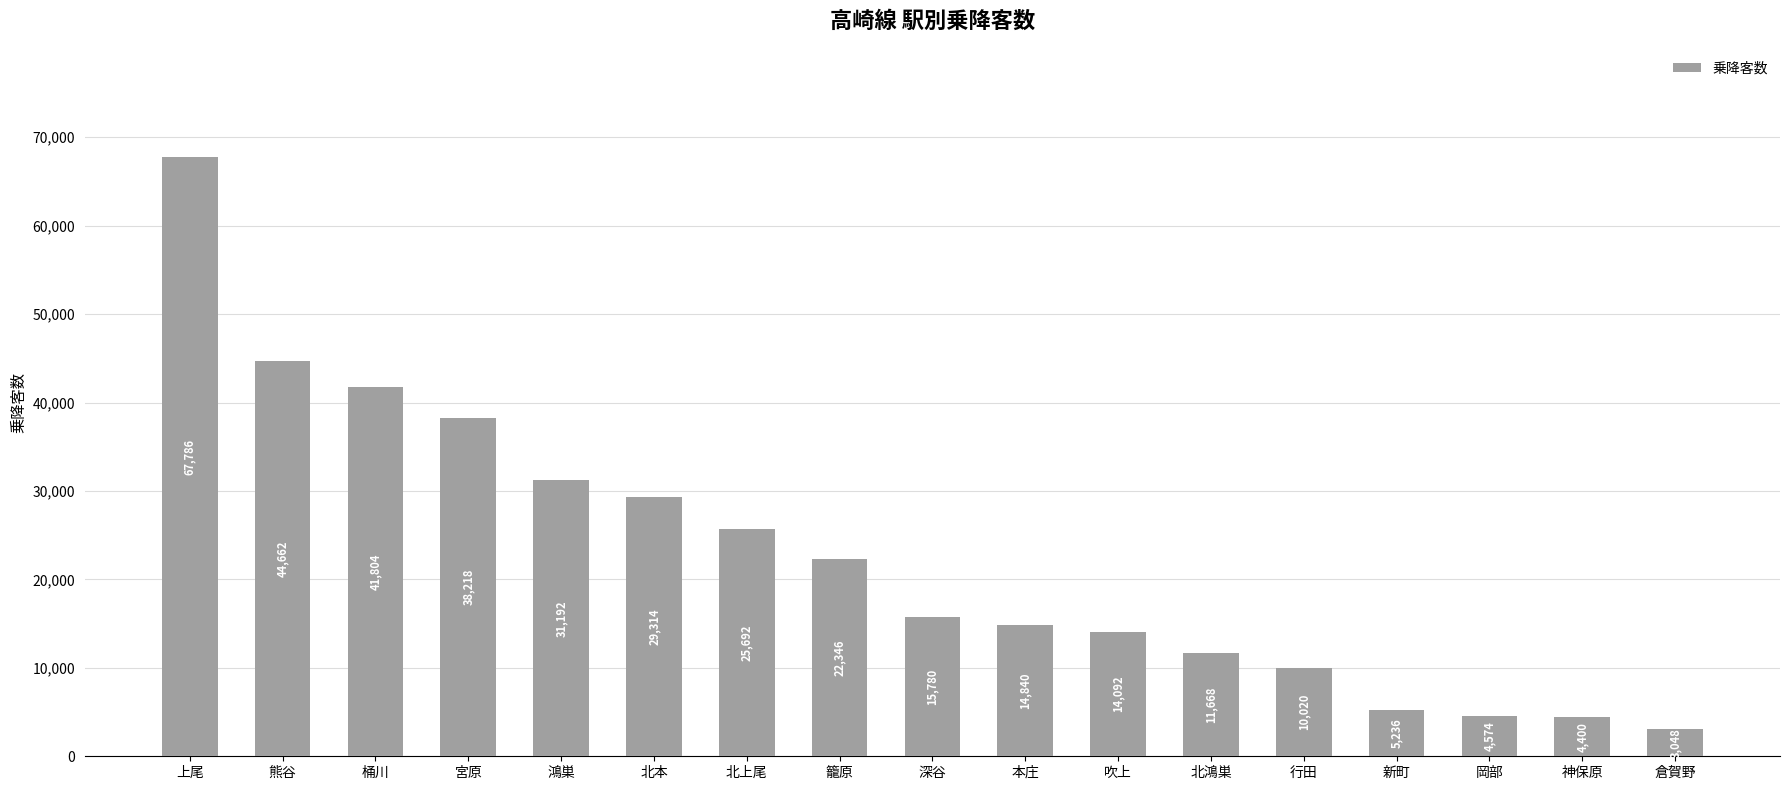

What is the label of the 10th bar from the left?

本庄